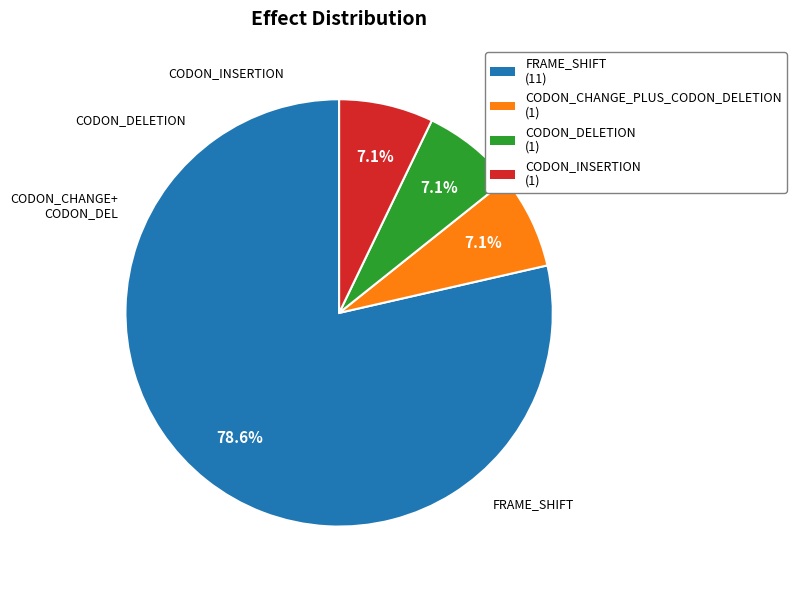

Is the sum of CODON_CHANGE_PLUS_CODON_DELETION and CODON_DELETION greater than half?

No